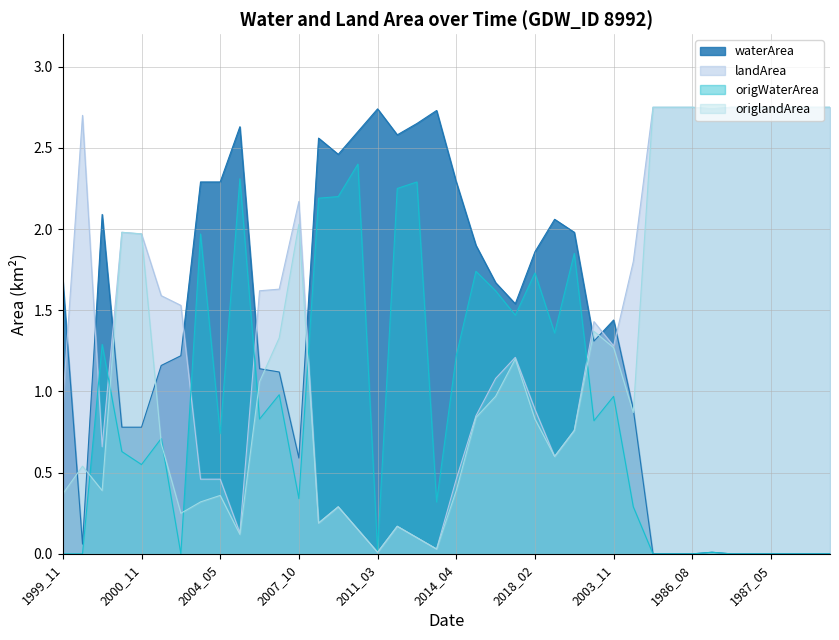

What is the approximate value of origlandArea at 2009_10?

0.6